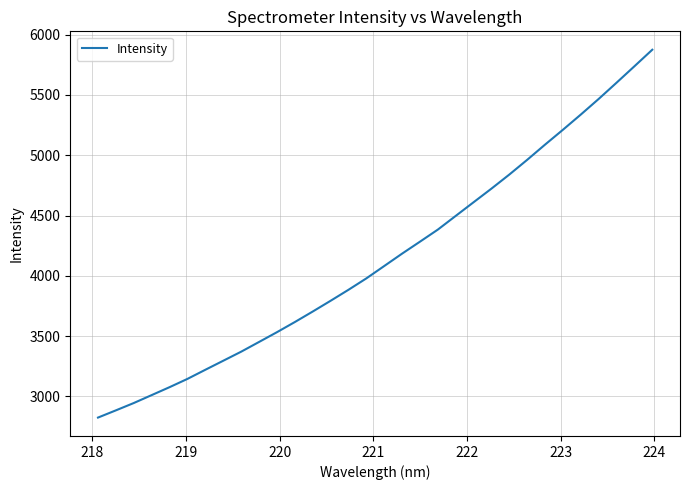

How many lines are shown in the chart?

1